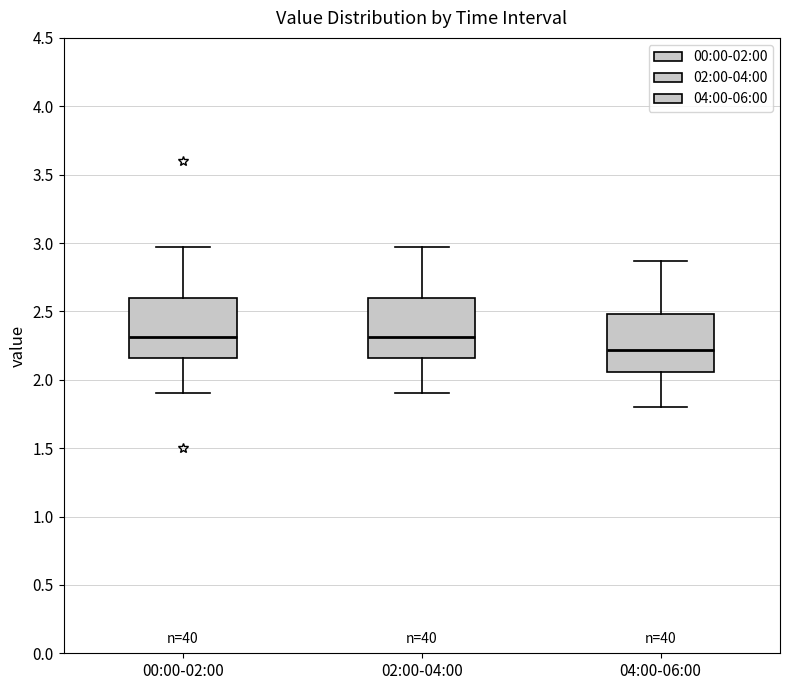

Reading left to right, read every box against the y-axis: the position of its median line, the range the box covers, and the ends of its whiskers. The values are not printed on the chart, so give them approximately, as read against the axis.

00:00-02:00: median 2.30, box 2.15 to 2.60, whiskers 1.90 to 2.95
02:00-04:00: median 2.30, box 2.15 to 2.60, whiskers 1.90 to 2.95
04:00-06:00: median 2.20, box 2.05 to 2.50, whiskers 1.80 to 2.85